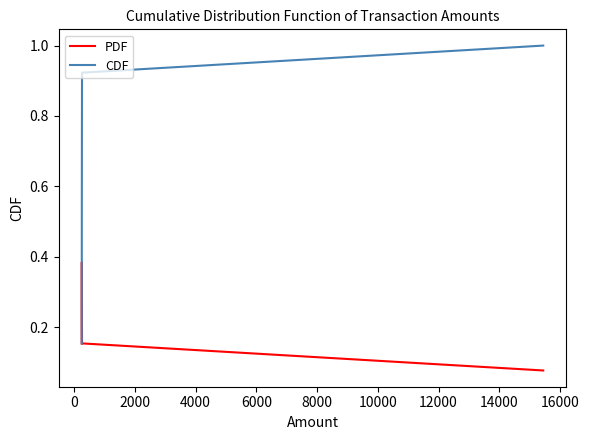

What is the greatest value displayed?

1.0